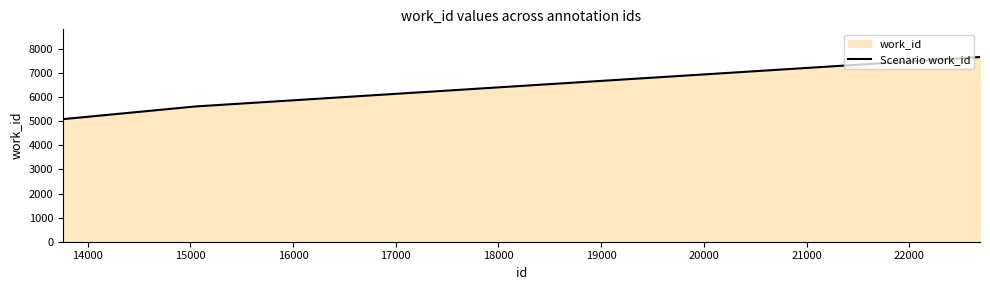

What is the difference between the maximum and minimum values?

2579